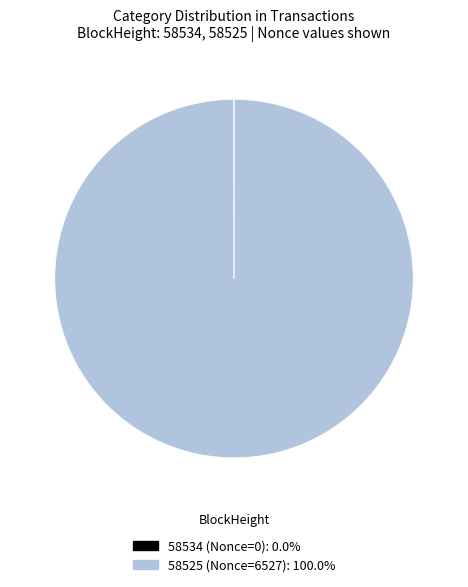

What is the majority slice?

58525